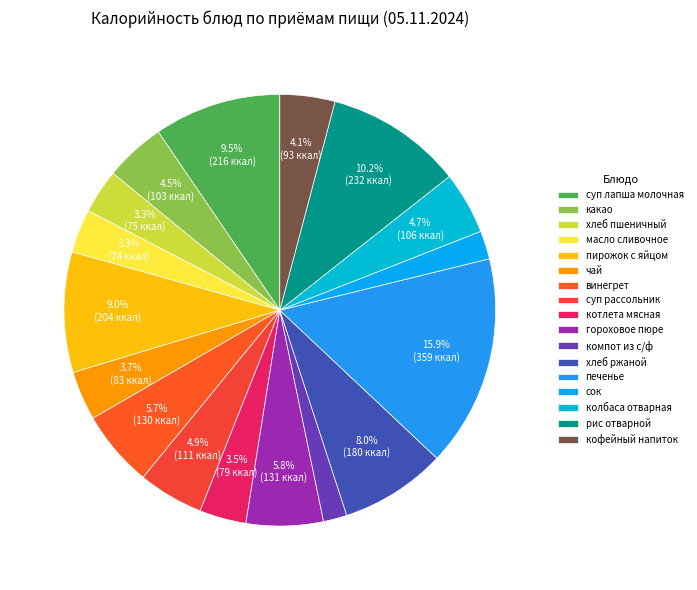

Is it true that печенье is 30% of the pie?

False